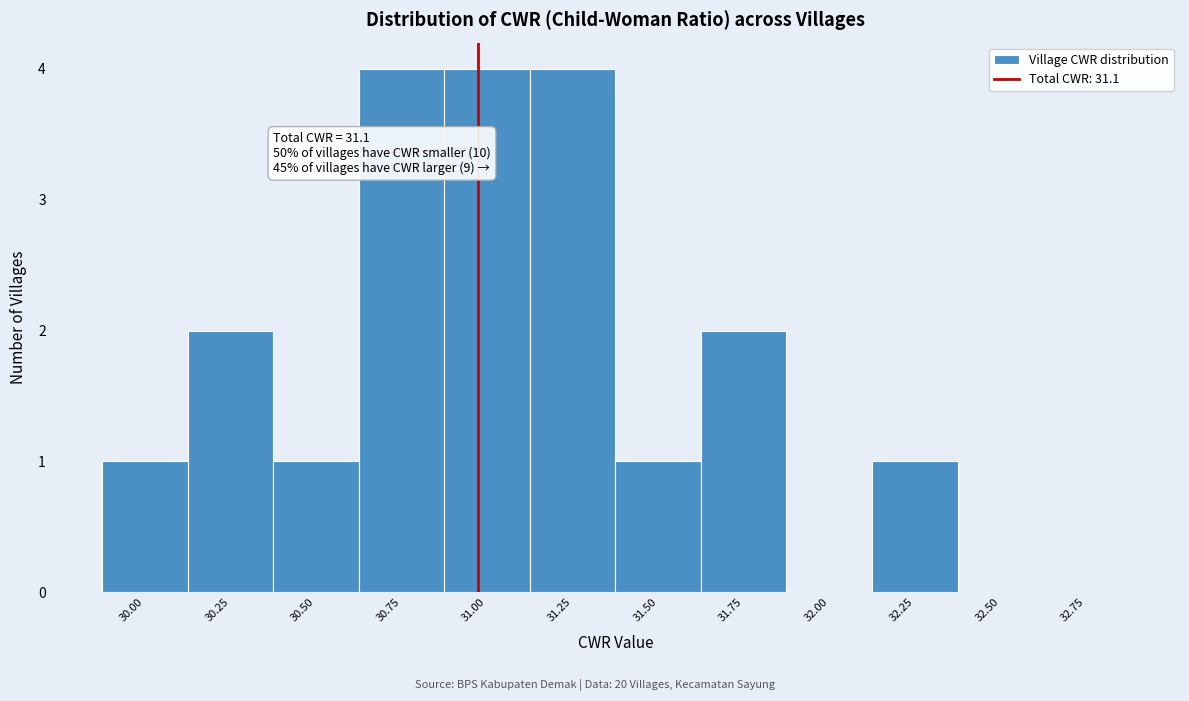

Reading left to right, transcribe all the data shown in this chart.

30.00=1	30.25=2	30.50=1	30.75=4	31.00=4	31.25=4	31.50=1	31.75=2	32.00=0	32.25=1	32.50=0	32.75=0